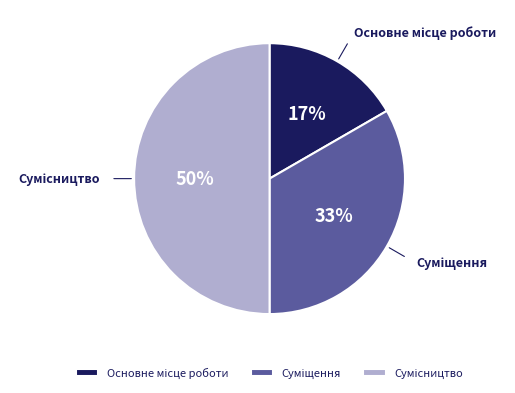

To the nearest percent, what is the average slice percentage?

33%